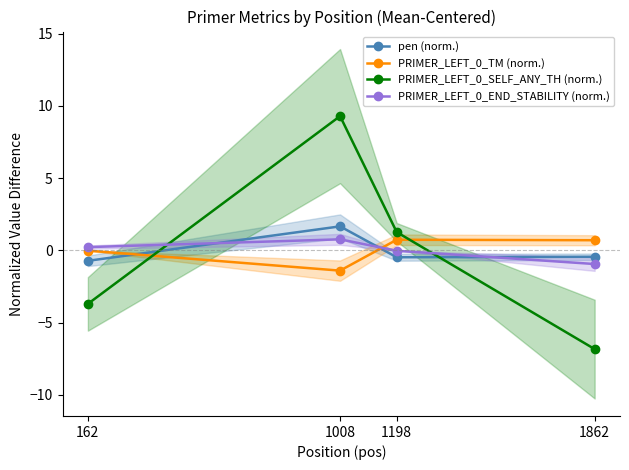

Reading left to right, list all the values displayed in this chart.

pen (norm.): -0.7	1.7	-0.5	-0.4
PRIMER_LEFT_0_TM (norm.): -0.0	-1.4	0.7	0.7
PRIMER_LEFT_0_SELF_ANY_TH (norm.): -3.7	9.3	1.3	-6.8
PRIMER_LEFT_0_END_STABILITY (norm.): 0.2	0.8	-0.0	-0.9